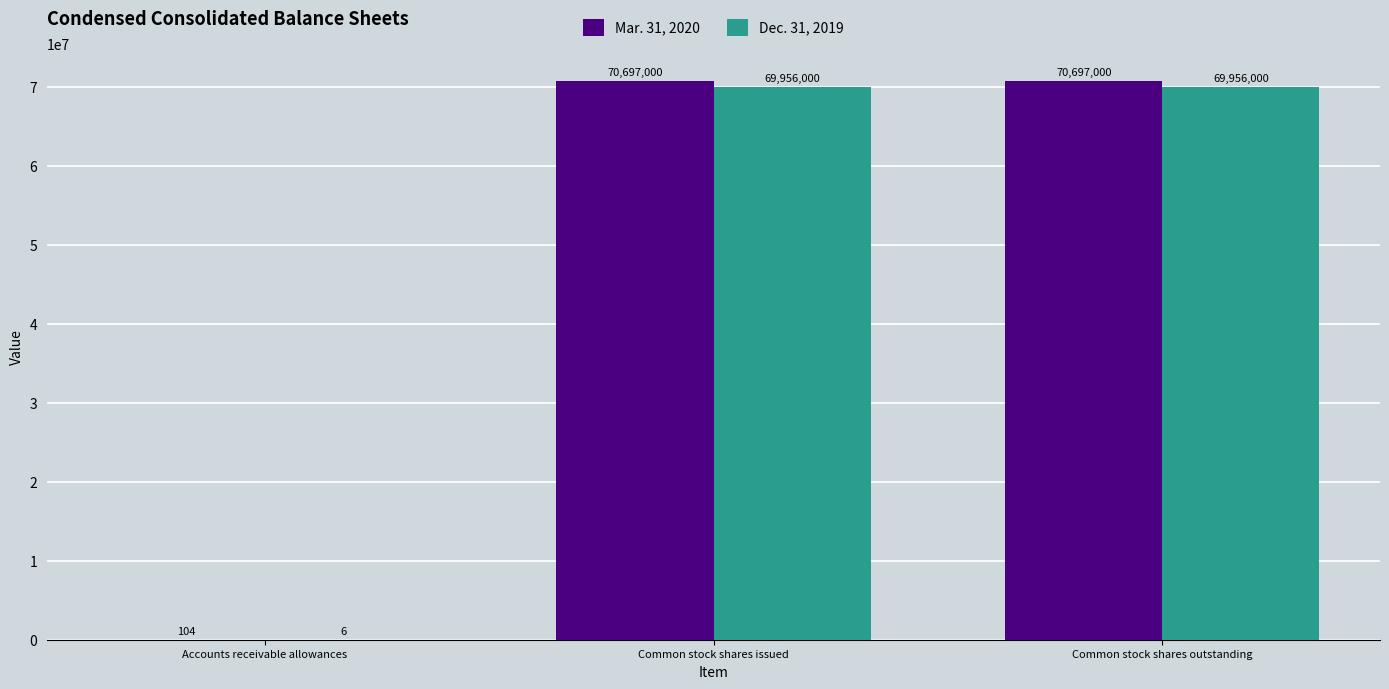

What is the sum of all Mar. 31, 2020 values?

141394104